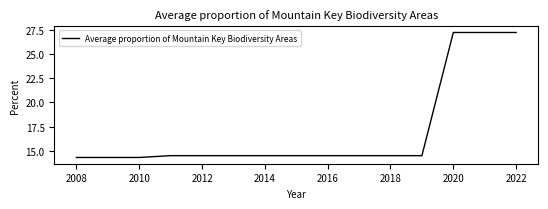

What is the greatest value displayed?

27.3